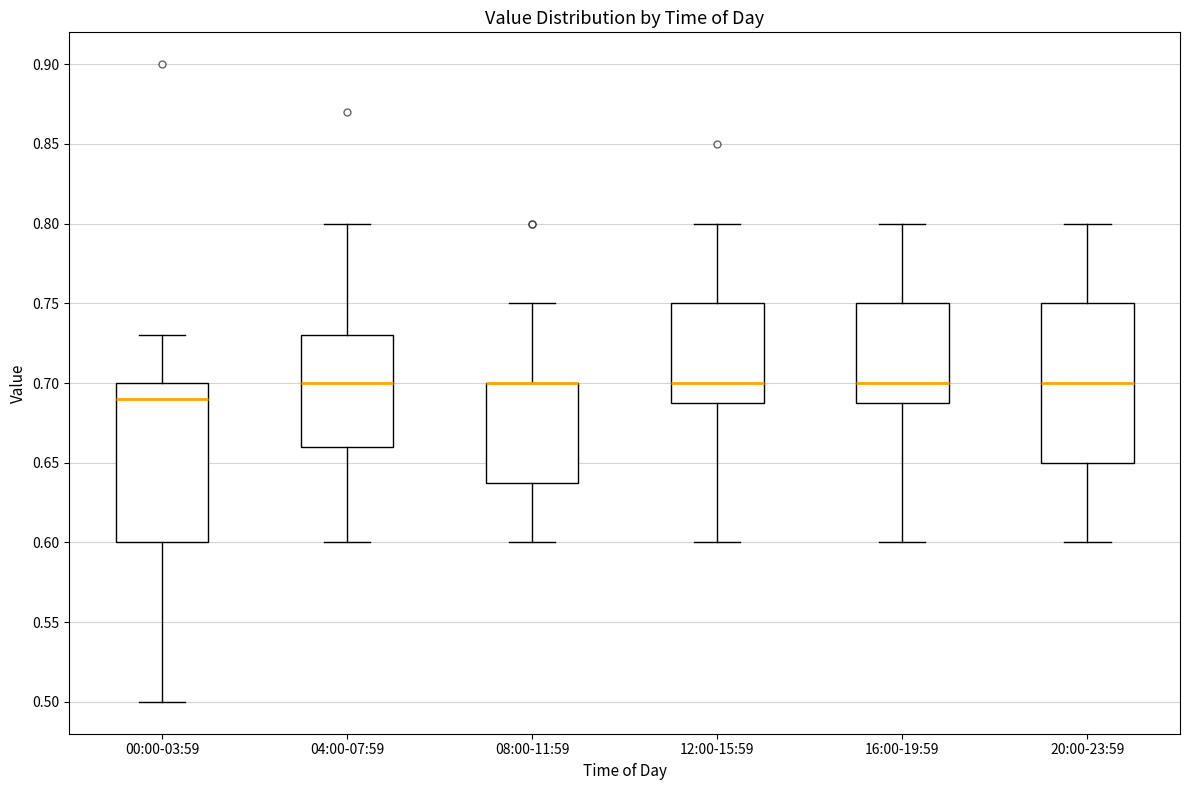

Reading left to right, transcribe this box plot: for each box, give where its median line is, the range the box spans, and where its two whiskers end, as read against the y-axis. The values are not printed on the chart, so give them approximately, as read against the axis.

00:00-03:59: median 0.69, box 0.60 to 0.70, whiskers 0.50 to 0.73
04:00-07:59: median 0.70, box 0.66 to 0.73, whiskers 0.60 to 0.80
08:00-11:59: median 0.70 (drawn on the box's upper edge), box 0.64 to 0.70, whiskers 0.60 to 0.75
12:00-15:59: median 0.70, box 0.69 to 0.75, whiskers 0.60 to 0.80
16:00-19:59: median 0.70, box 0.69 to 0.75, whiskers 0.60 to 0.80
20:00-23:59: median 0.70, box 0.65 to 0.75, whiskers 0.60 to 0.80